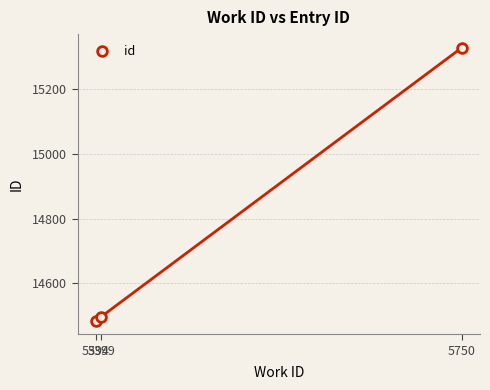

Count the number of data series in this chart.

1